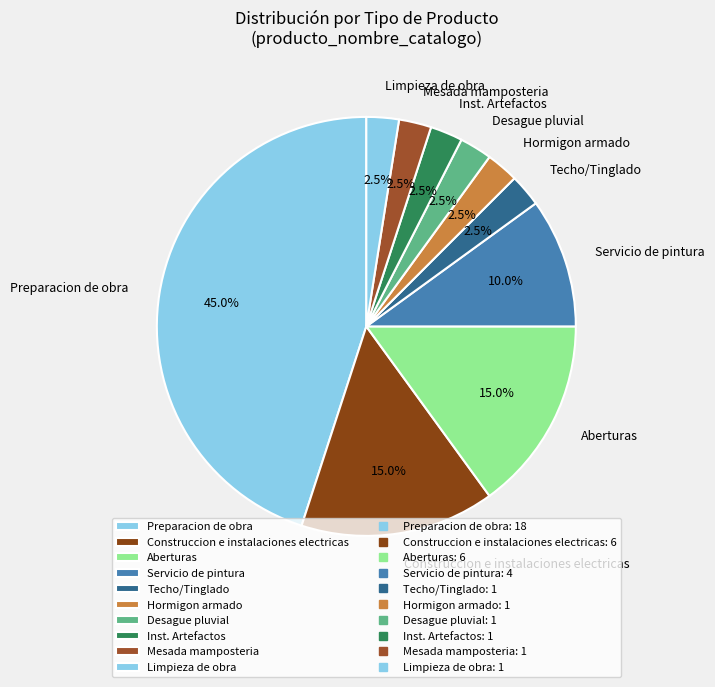

What percentage is the Construccion e instalaciones electricas slice, to the nearest percent?

15%